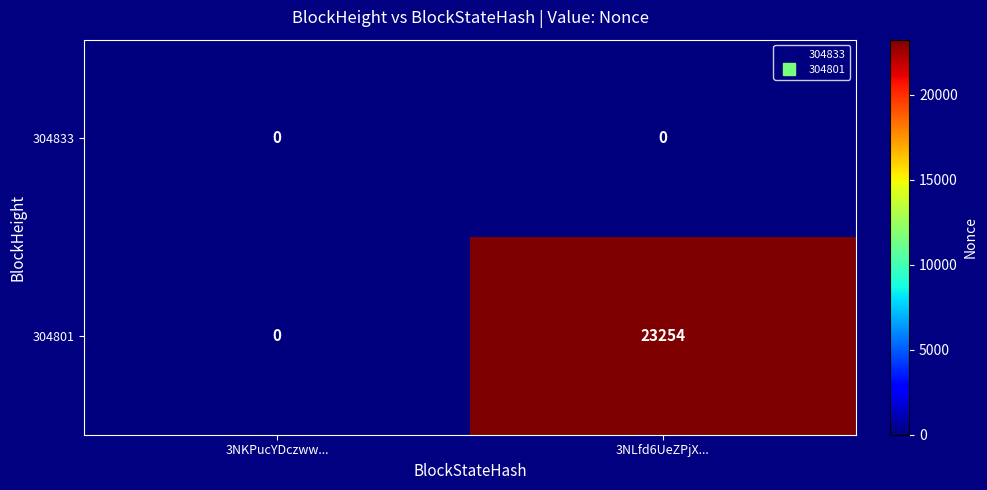

At which category is the sum across all series the highest?

3NLfd6UeZPjX...